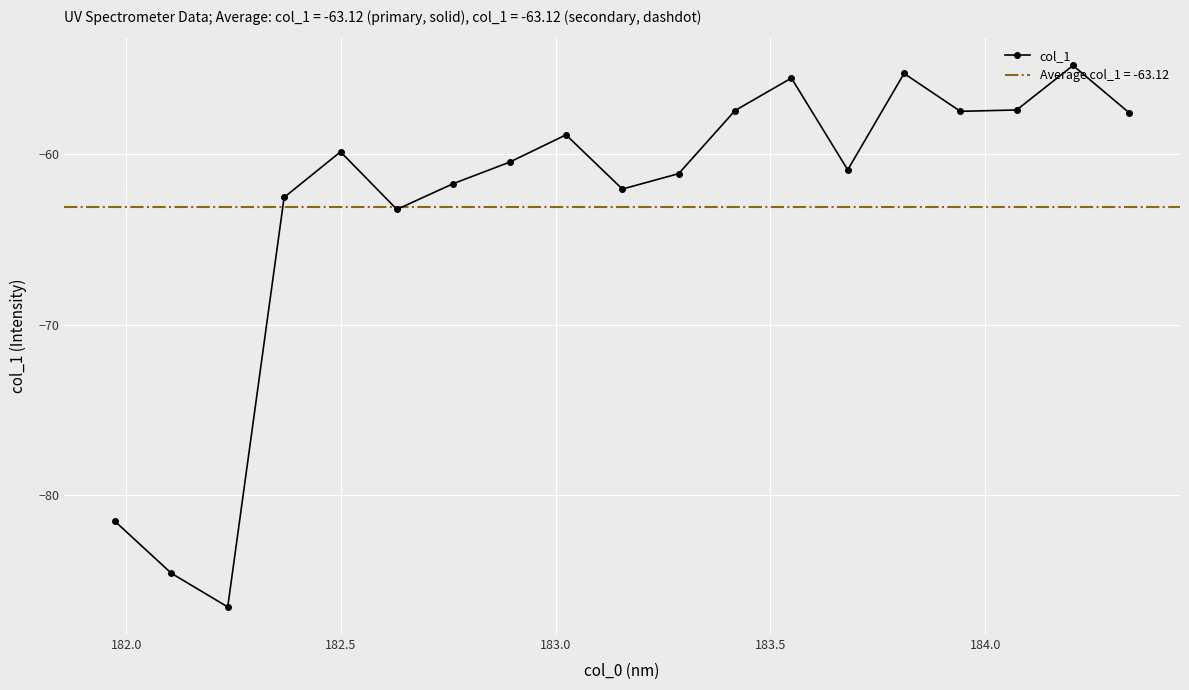

What is the maximum value for col_1?

-54.8